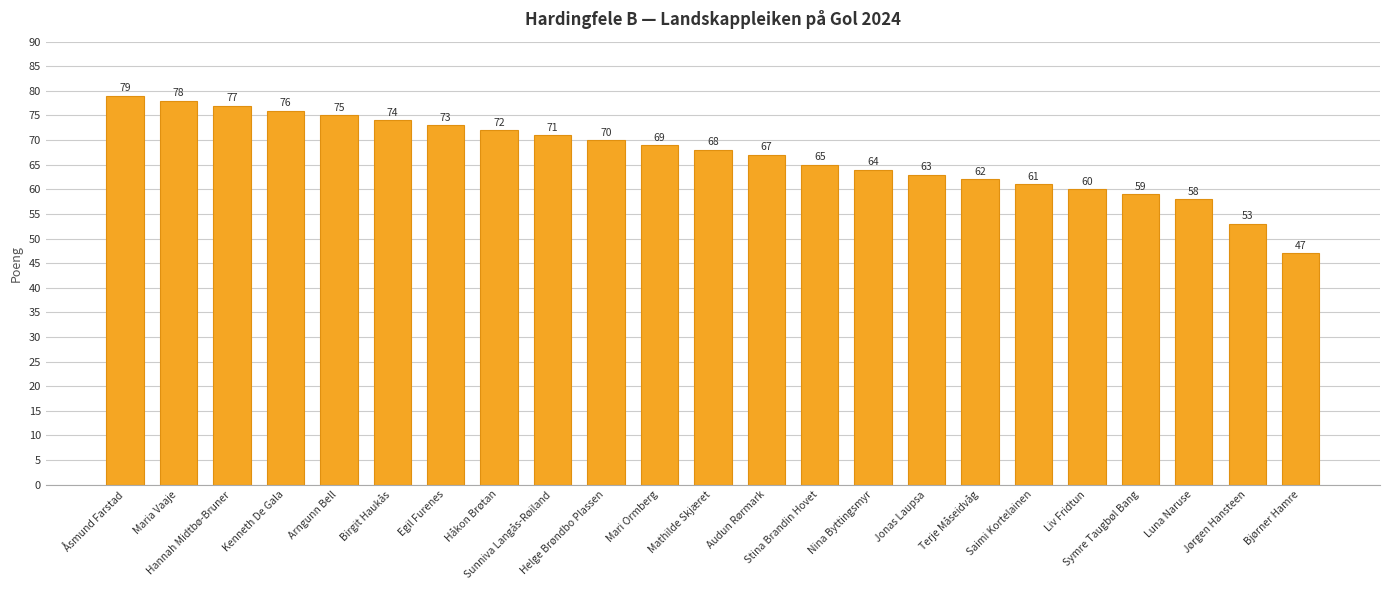

List the labels in order of value, smallest first.

Bjørner Hamre, Jørgen Hansteen, Luna Naruse, Symre Taugbøl Bang, Liv Fridtun, Saimi Kortelainen, Terje Måseidvåg, Jonas Laupsa, Nina Byttingsmyr, Stina Brandin Hovet, Audun Rørmark, Mathilde Skjæret, Mari Ormberg, Helge Brøndbo Plassen, Sunniva Langås-Røiland, Håkon Brøtan, Egil Furenes, Birgit Haukås, Arngunn Bell, Kenneth De Gala, Hannah Midtbø-Bruner, Maria Vaaje, Åsmund Farstad